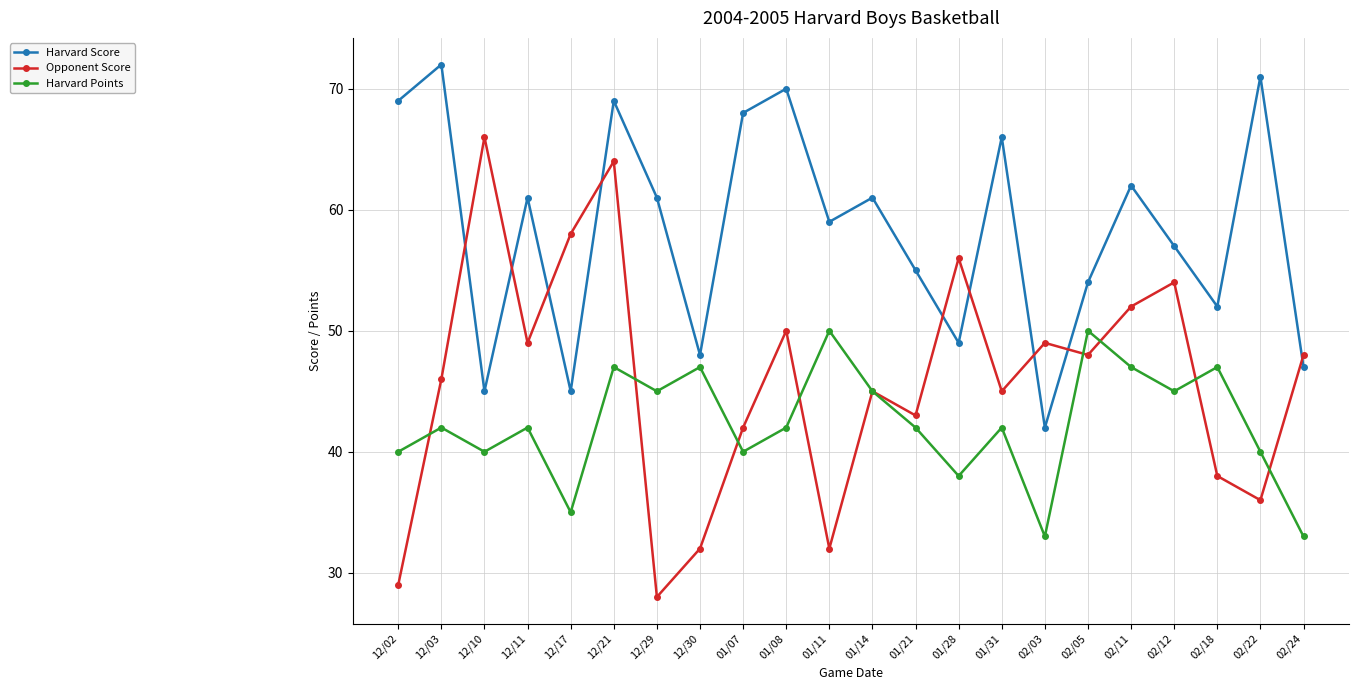

What is the label of the 22nd point from the right?

12/02